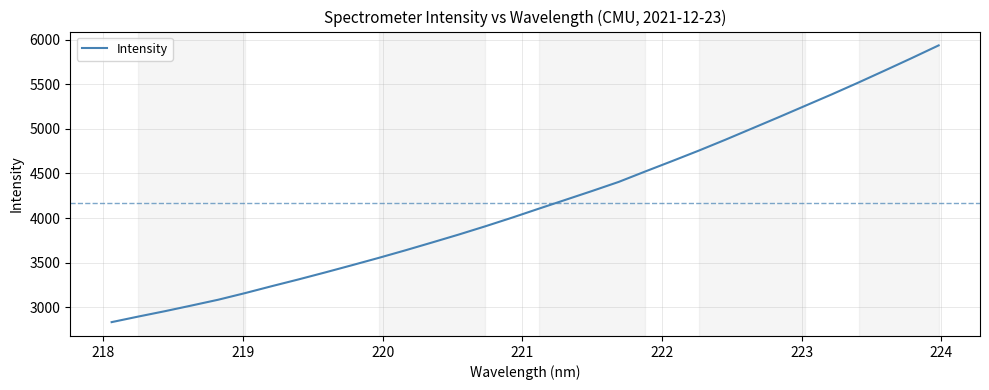

What is the difference between the maximum and minimum values?

3104.6